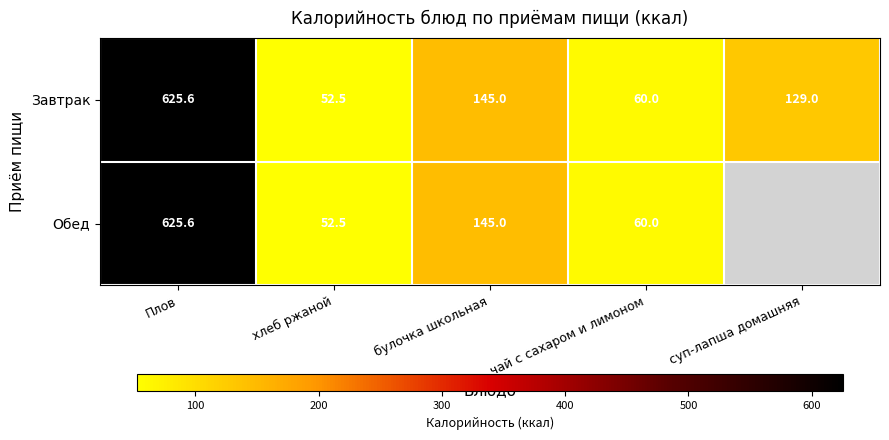

At which label is Завтрак closest to 339?

булочка школьная